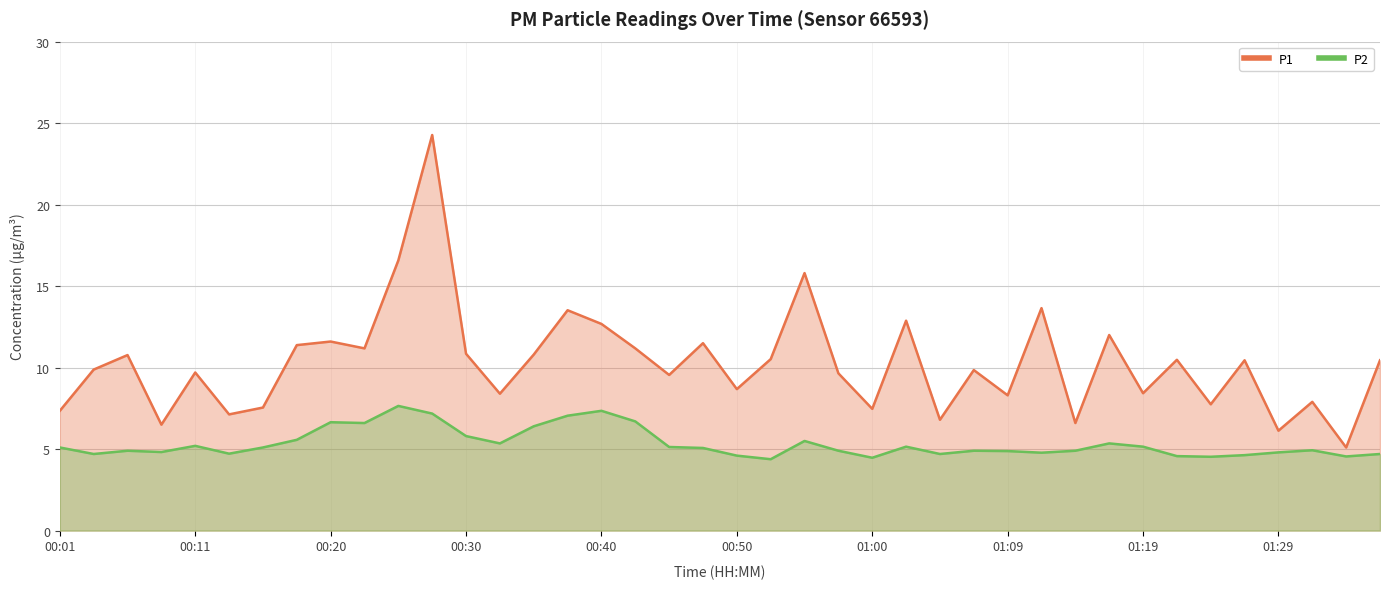

Rank the series by their average value, from lowest to highest.

P2, P1